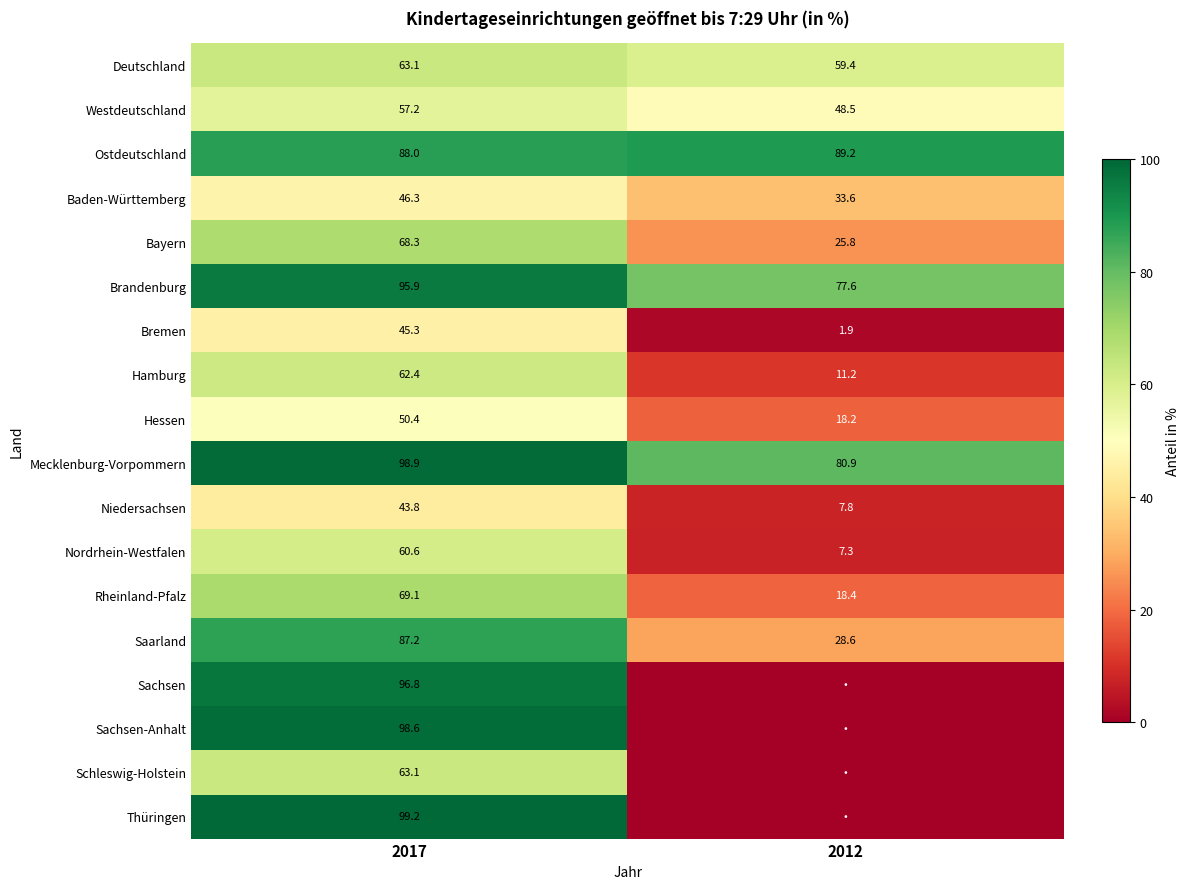

Is the value of Baden-Württemberg at 2012 greater than the value of Ostdeutschland at 2017?

No